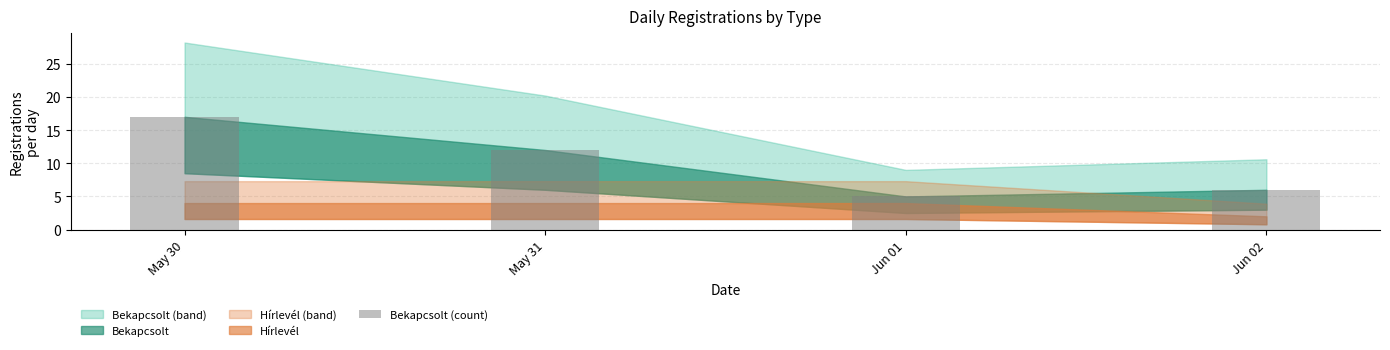

Reading left to right, extract all data points from this chart.

17	12	5	6